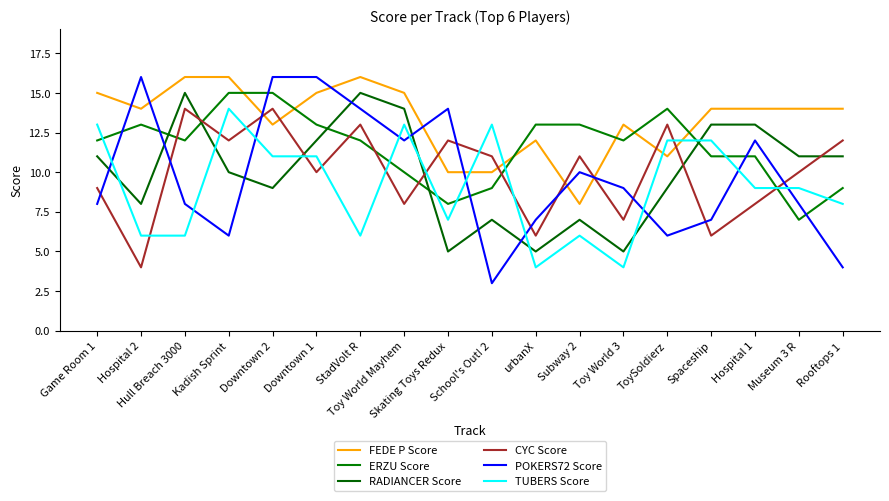

Which series has the largest total across all categories?

FEDE P Score